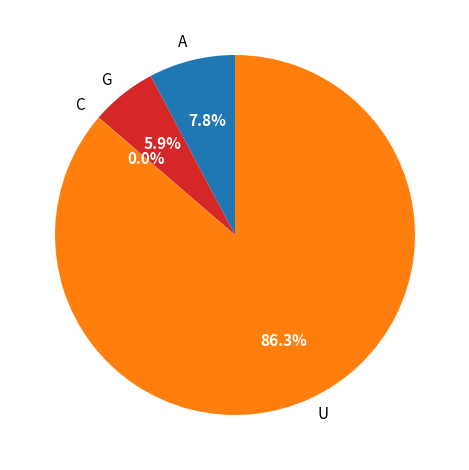

Which slice is the largest?

U